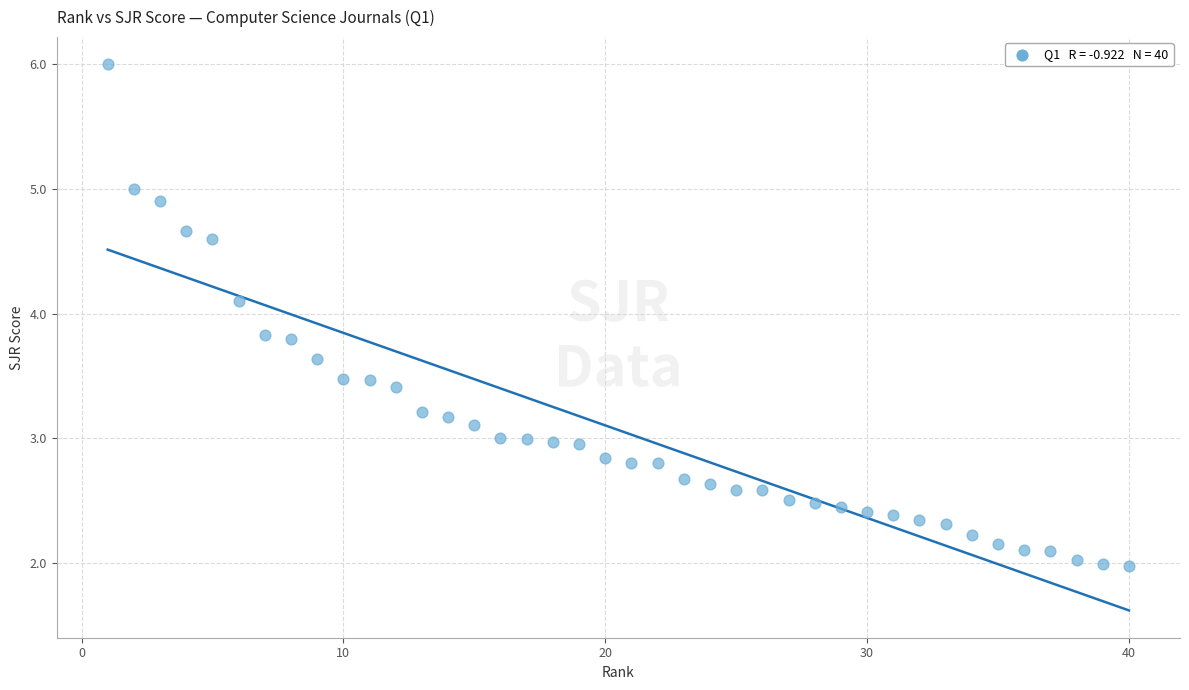

What is the range of X values (max minus min)?

39.0